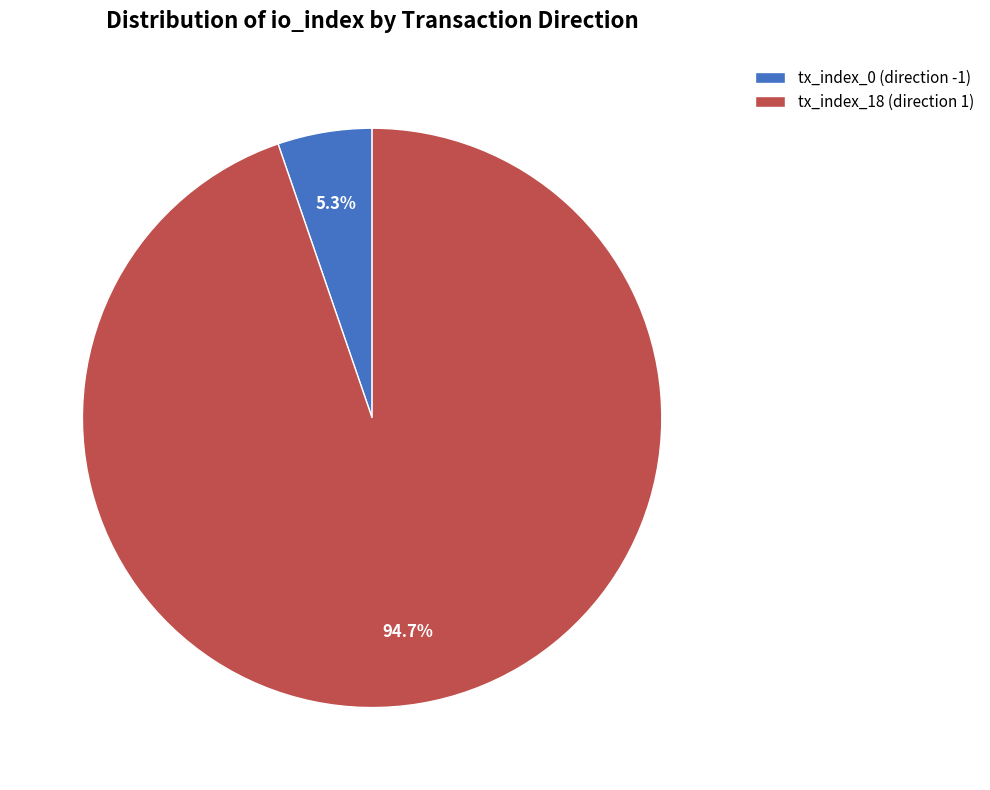

What percentage is NOT represented by tx_index_18 (direction 1)?

5.3%